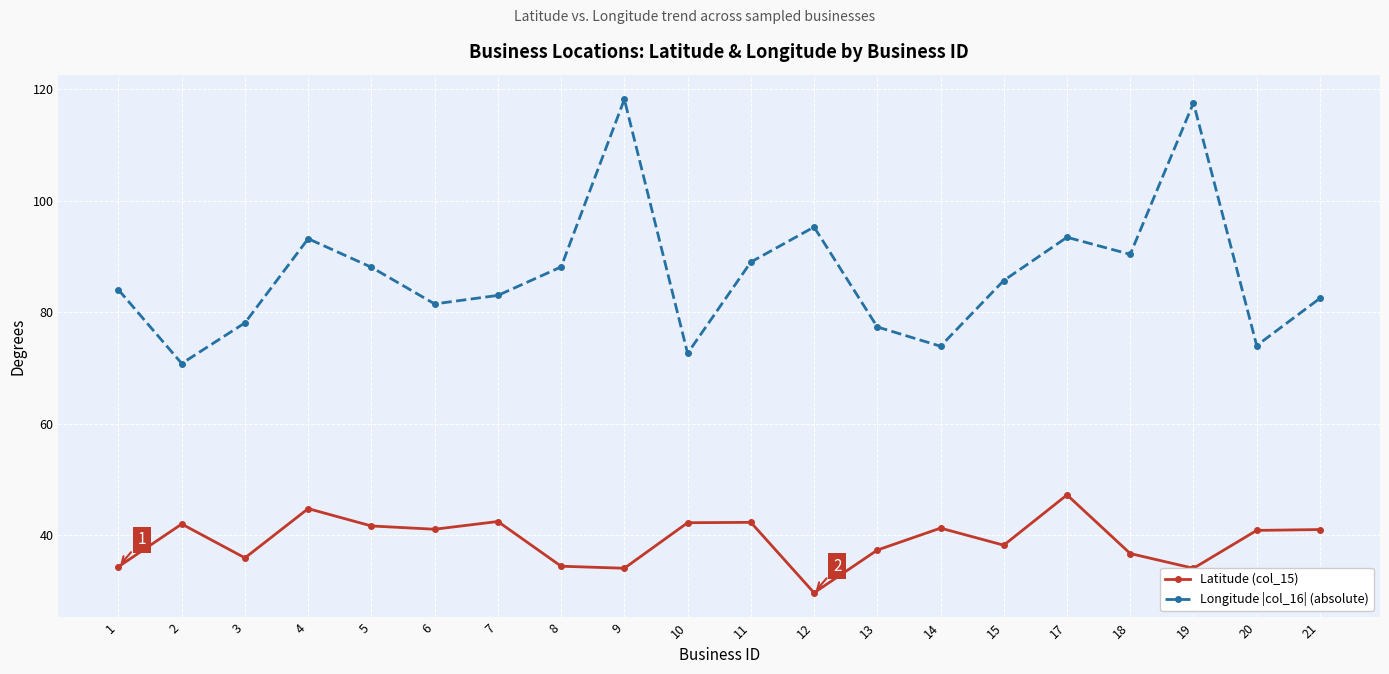

Rank the series by their average value, from highest to lowest.

Longitude |col_16| (absolute), Latitude (col_15)